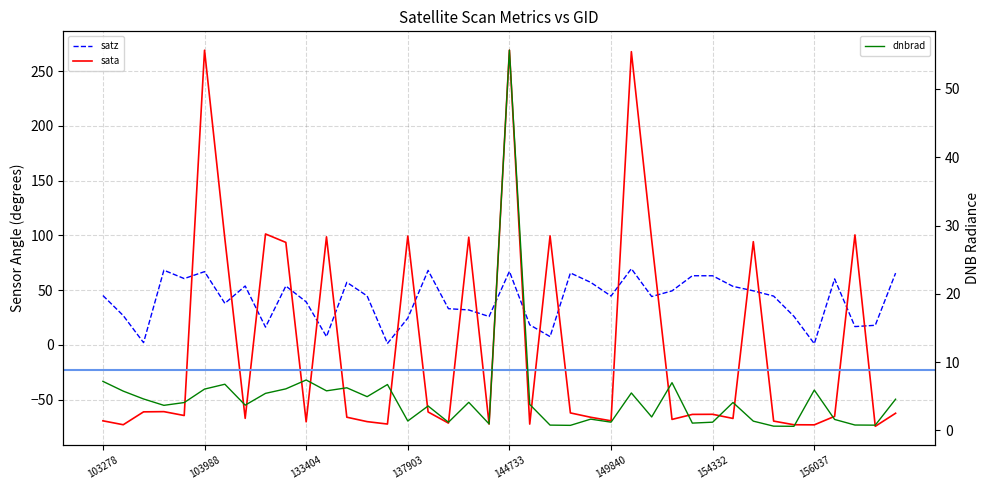

What is the lowest value of the sata series?

-74.3